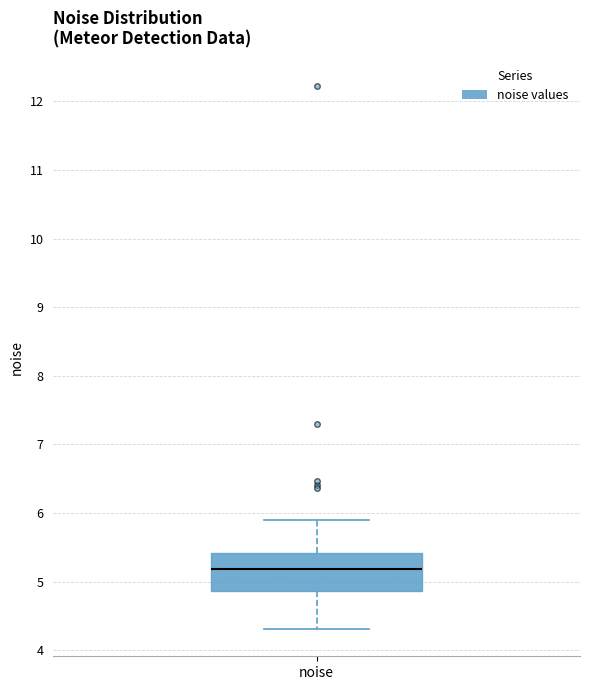

Where does the lower whisker of the box for noise end on the y-axis? The values are not printed on the chart, so give them approximately, as read against the axis.

4.3